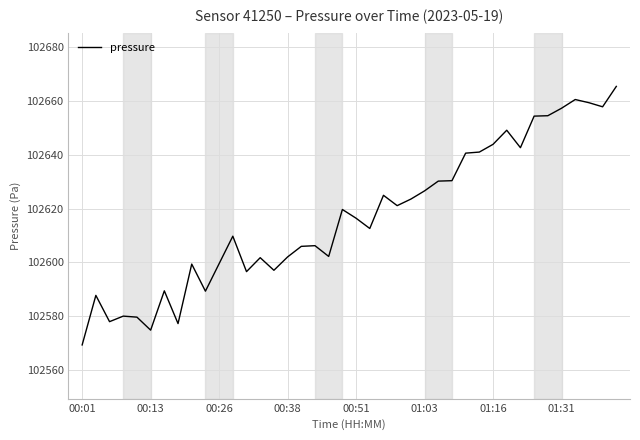

What is the greatest value displayed?

102665.5